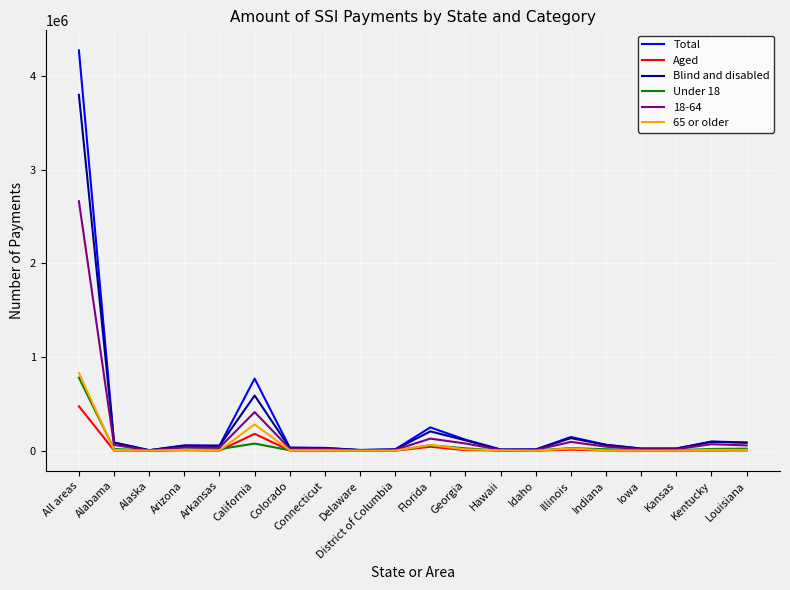

How many series are shown in this chart?

6